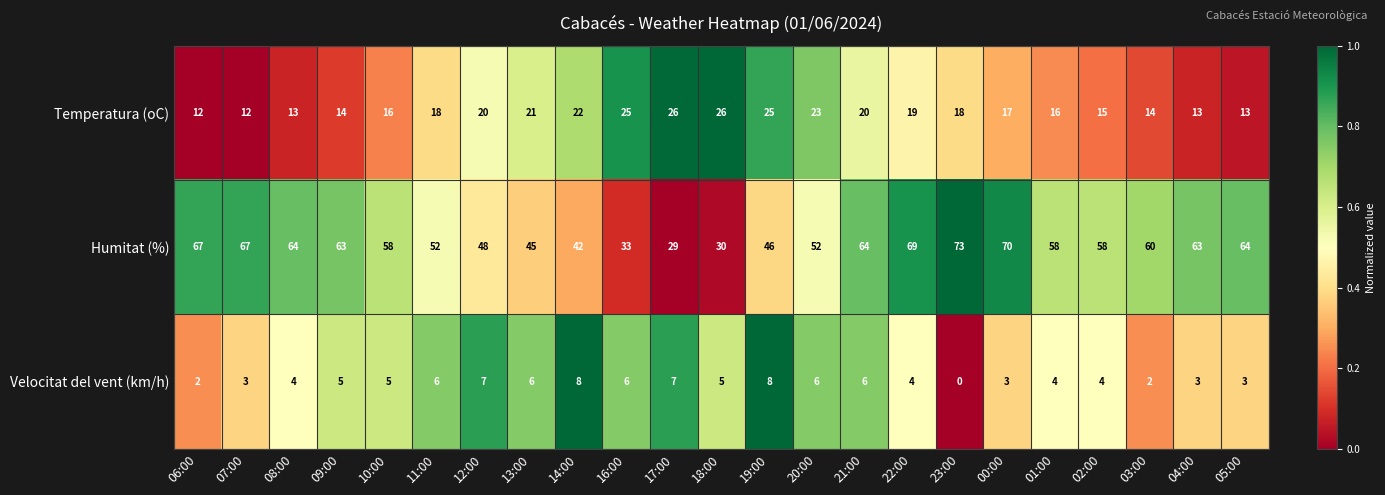

What is the difference between the maximum and minimum values in the Temperatura (oC) series?

14